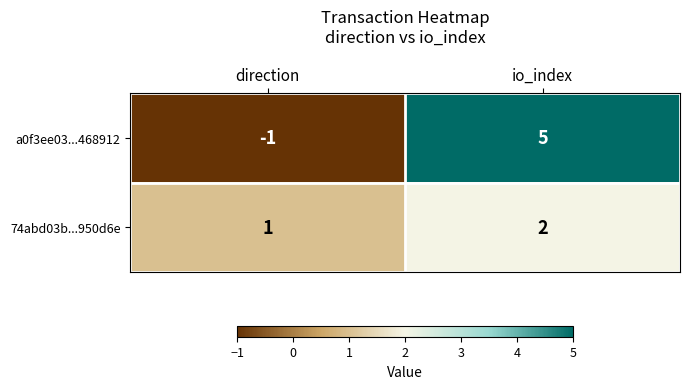

List the series in order of their peak value, lowest first.

74abd03b...950d6e, a0f3ee03...468912